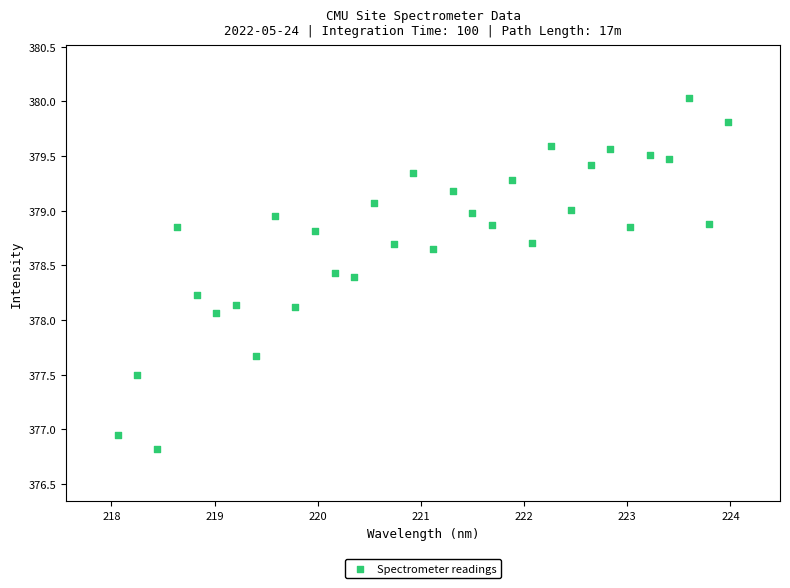

What is the range of Y values (max minus min)?

3.2